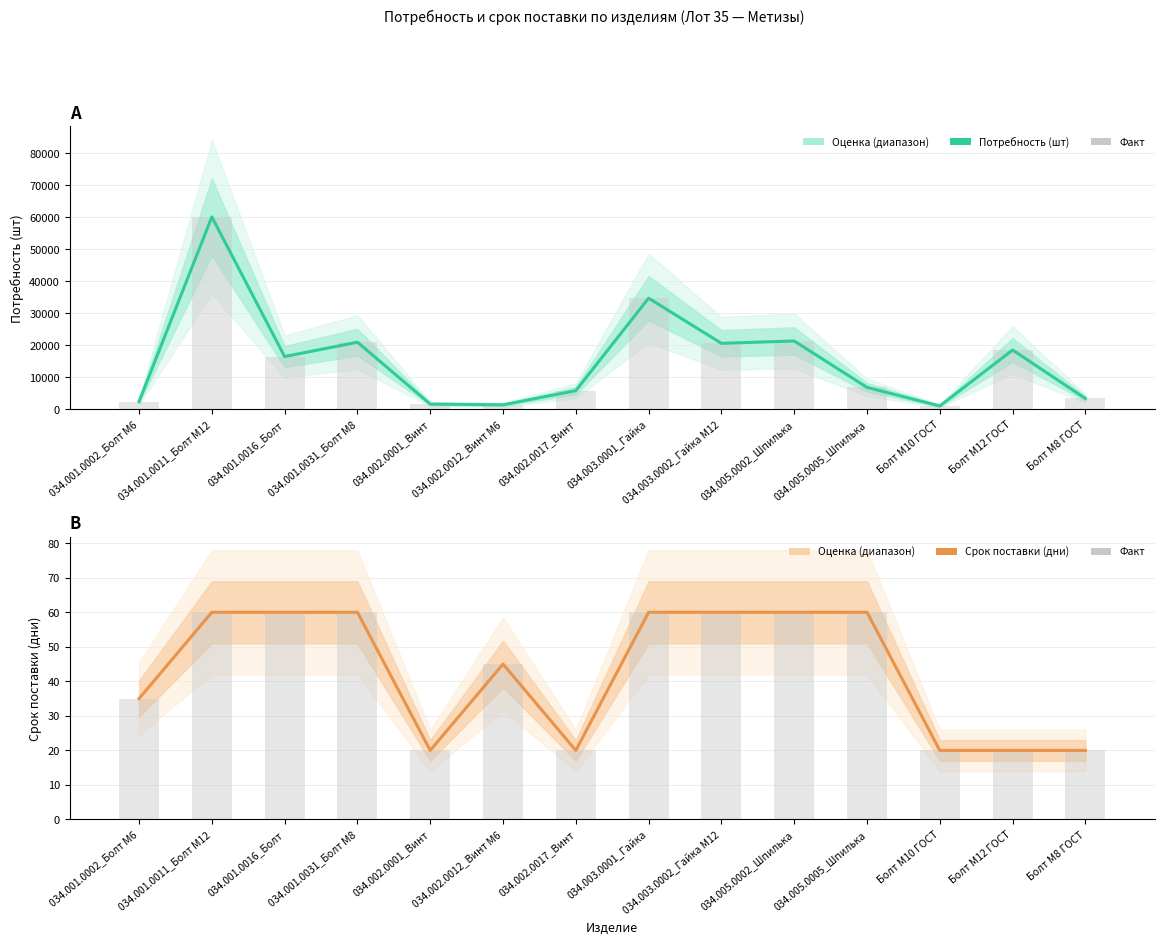

What value does the Срок поставки (дни) series have at 034.001.0011_Болт М12?

60.0